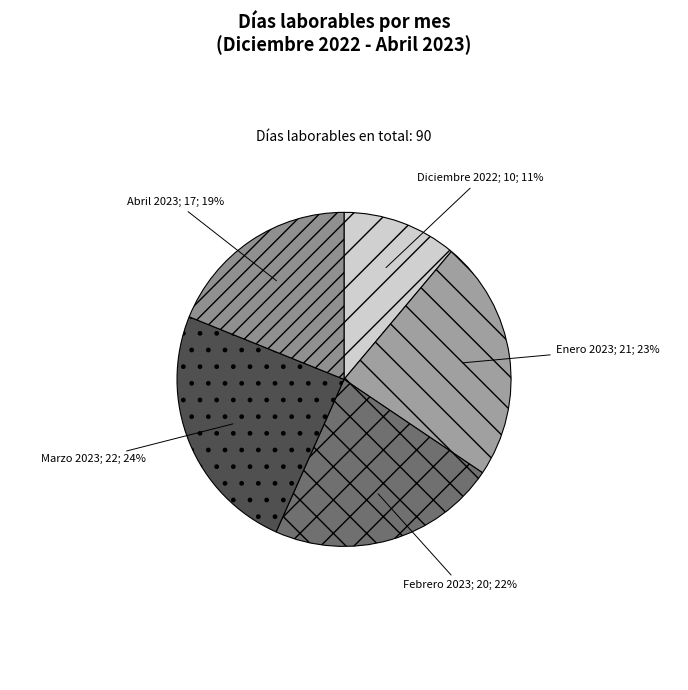

How many slices are in this pie chart?

5